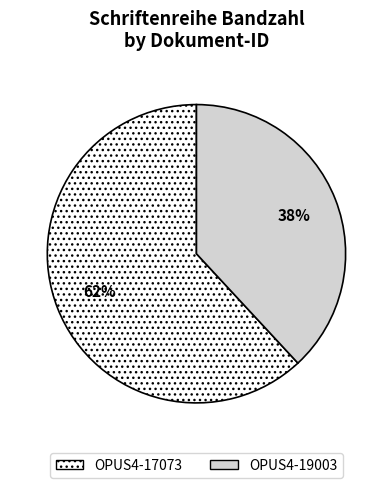

To the nearest percent, what percentage of the pie is OPUS4-19003?

38%